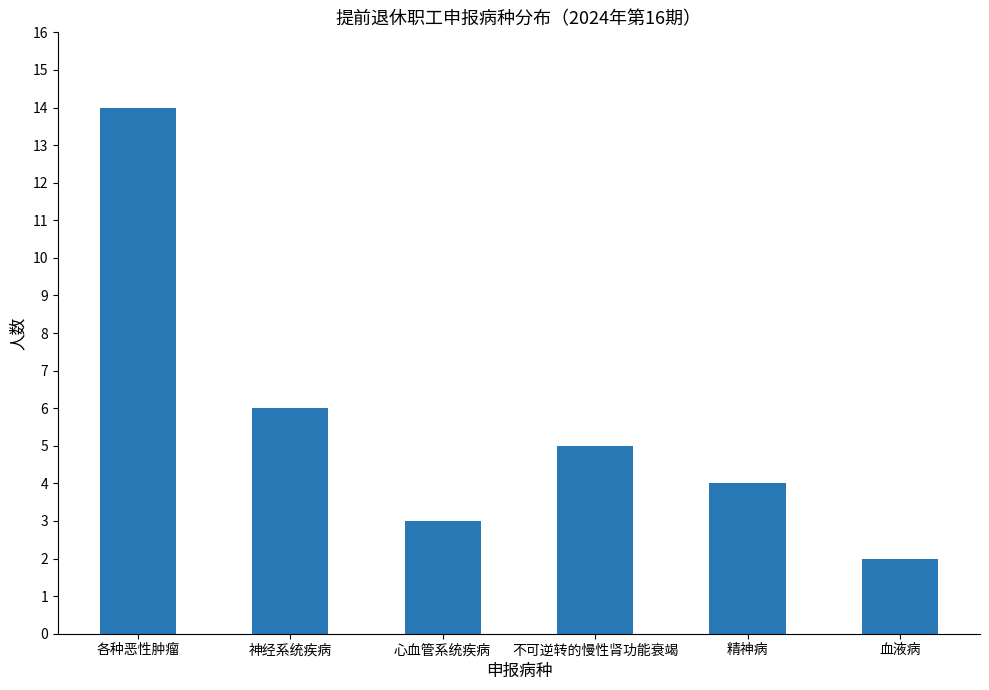

What is the difference between the values at 不可逆转的慢性肾功能衰竭 and 精神病?

1